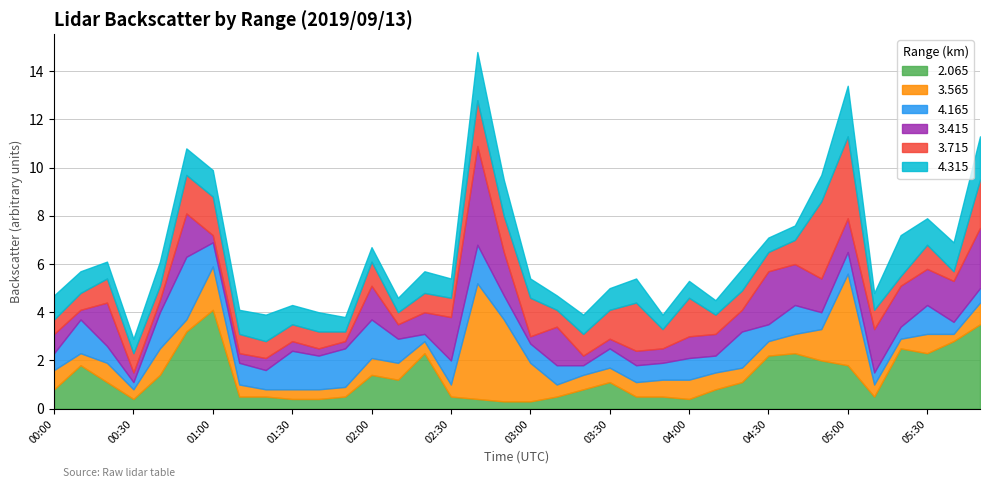

What is the total value across all series at 03:00?

5.4